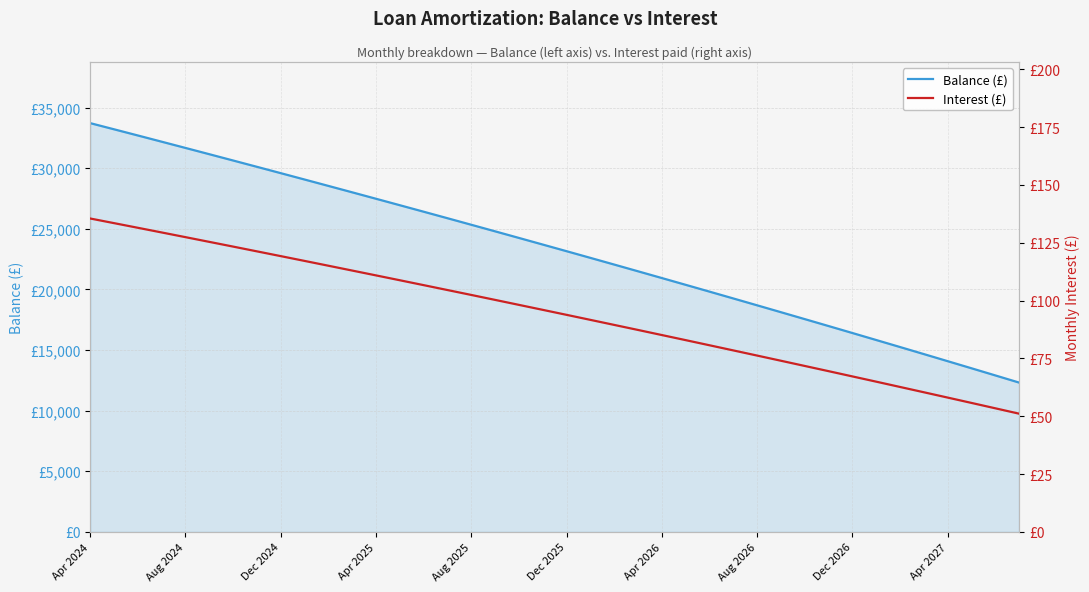

What is the value of the Balance (£) point at the 4th from the left?

32188.0